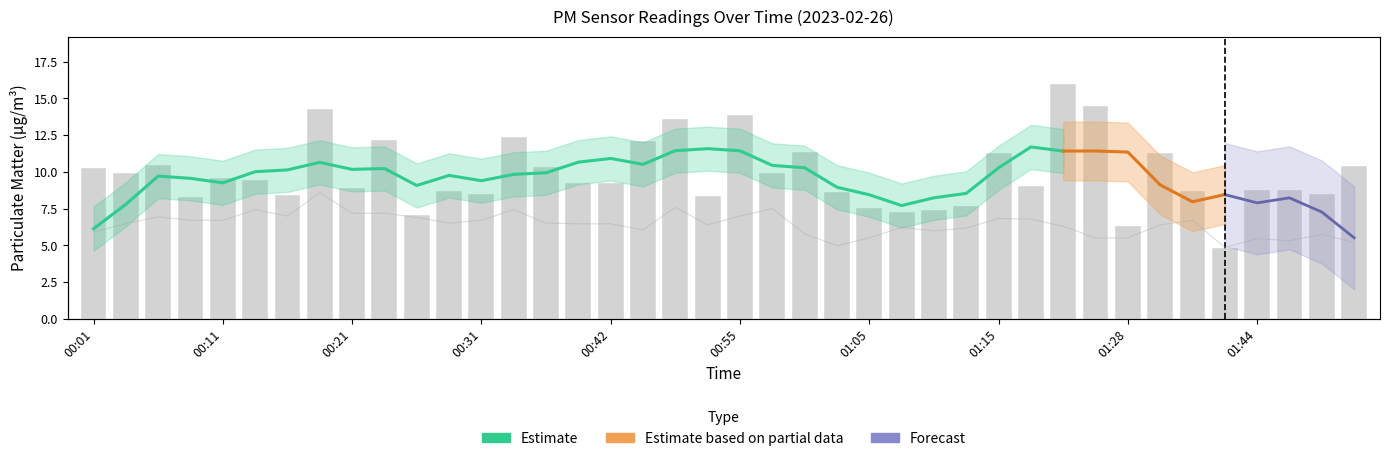

What is the difference between the maximum and minimum values in the P2 series?

1.6